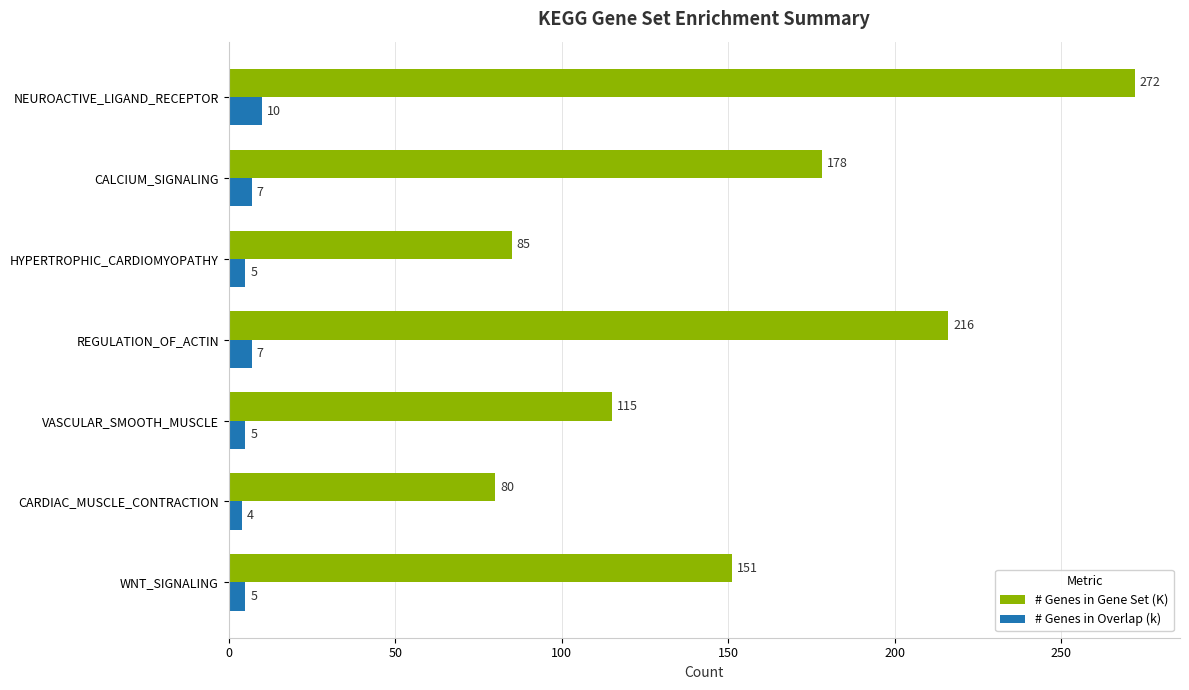

What is the difference between the maximum and minimum values in the # Genes in Gene Set (K) series?

192